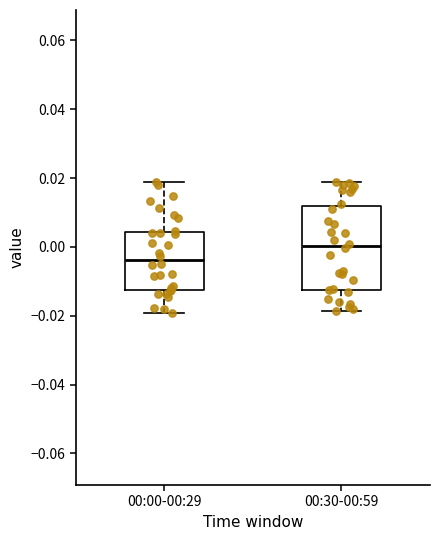

Which box is the tallest, from its lower edge to its upper edge?

00:30-00:59